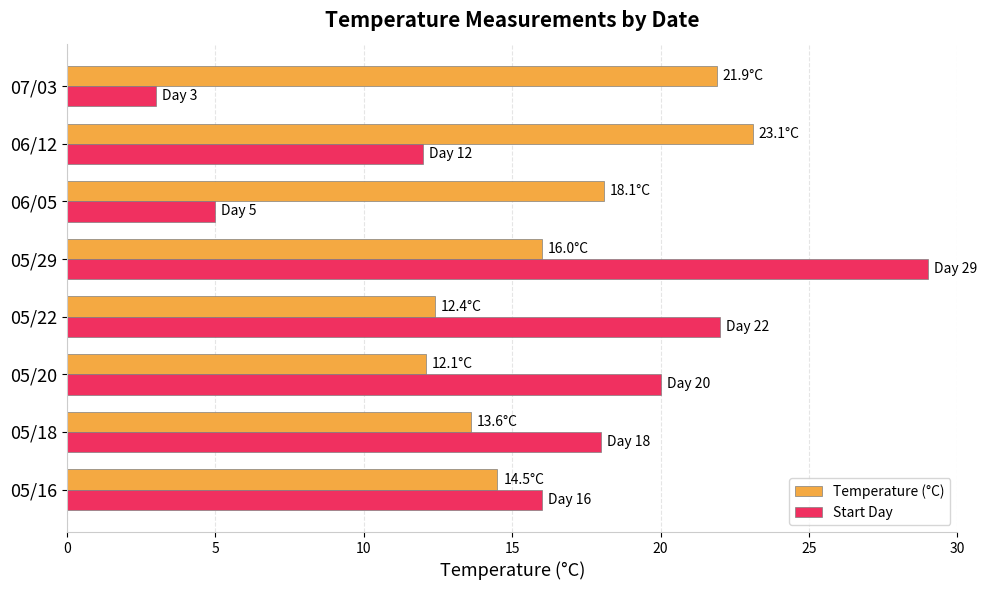

What are all the series names shown in the legend?

Temperature (°C), Start Day